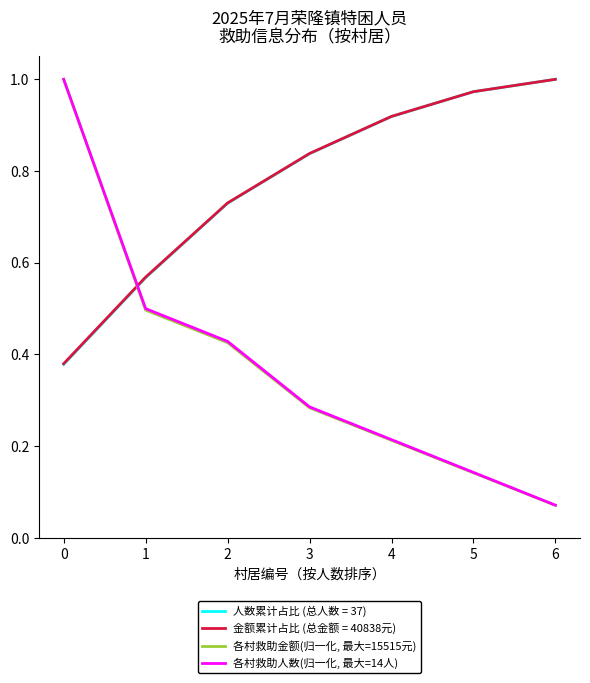

After their last crossing, which series has the higher values: 人数累计占比 (总人数 = 37) or 各村救助人数(归一化, 最大=14人)?

人数累计占比 (总人数 = 37)